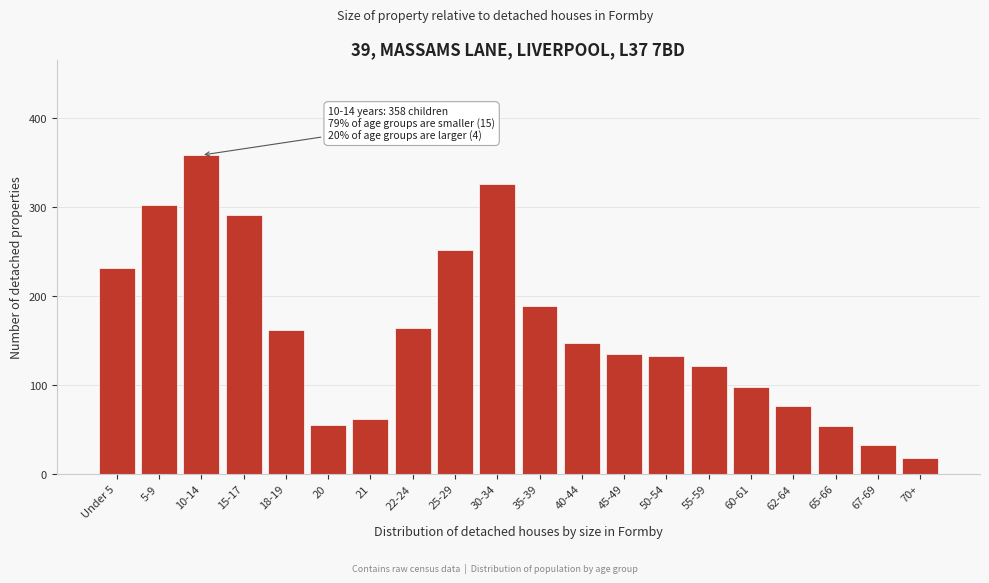

What is the sum of all values?

3204